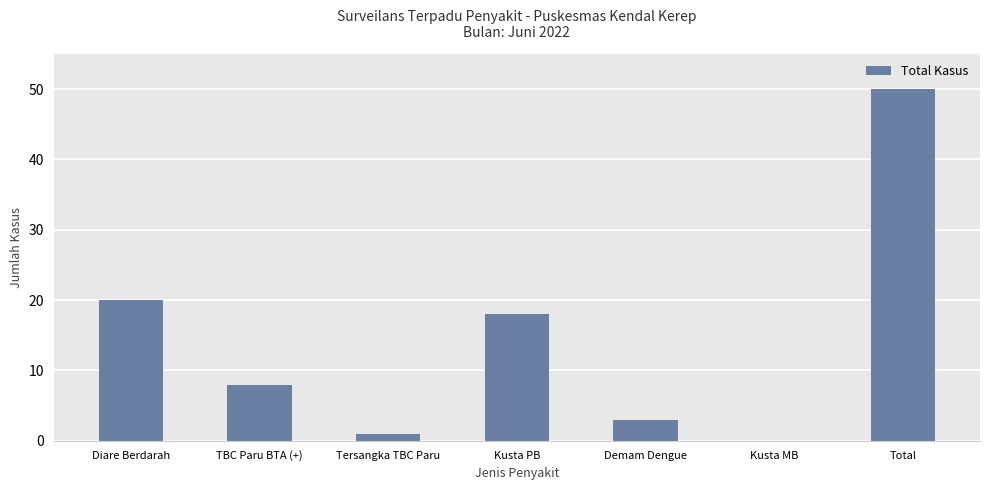

Reading left to right, transcribe all the data shown in this chart.

Diare Berdarah=20	TBC Paru BTA (+)=8	Tersangka TBC Paru=1	Kusta PB=18	Demam Dengue=3	Kusta MB=0	Total=50